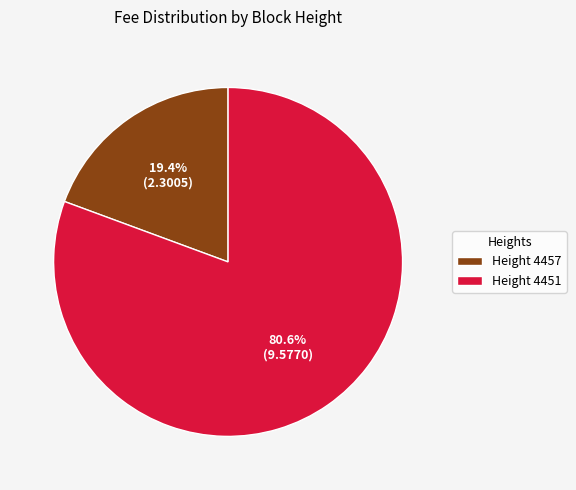

What is the majority slice?

Height 4451